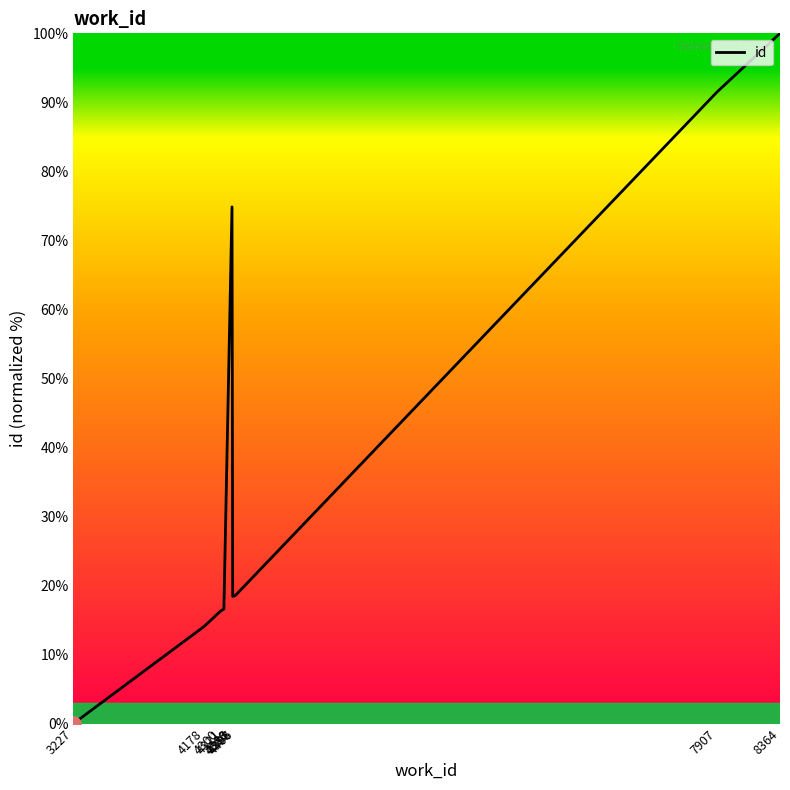

What is the change in value from 4178 to 4385?

+4.3